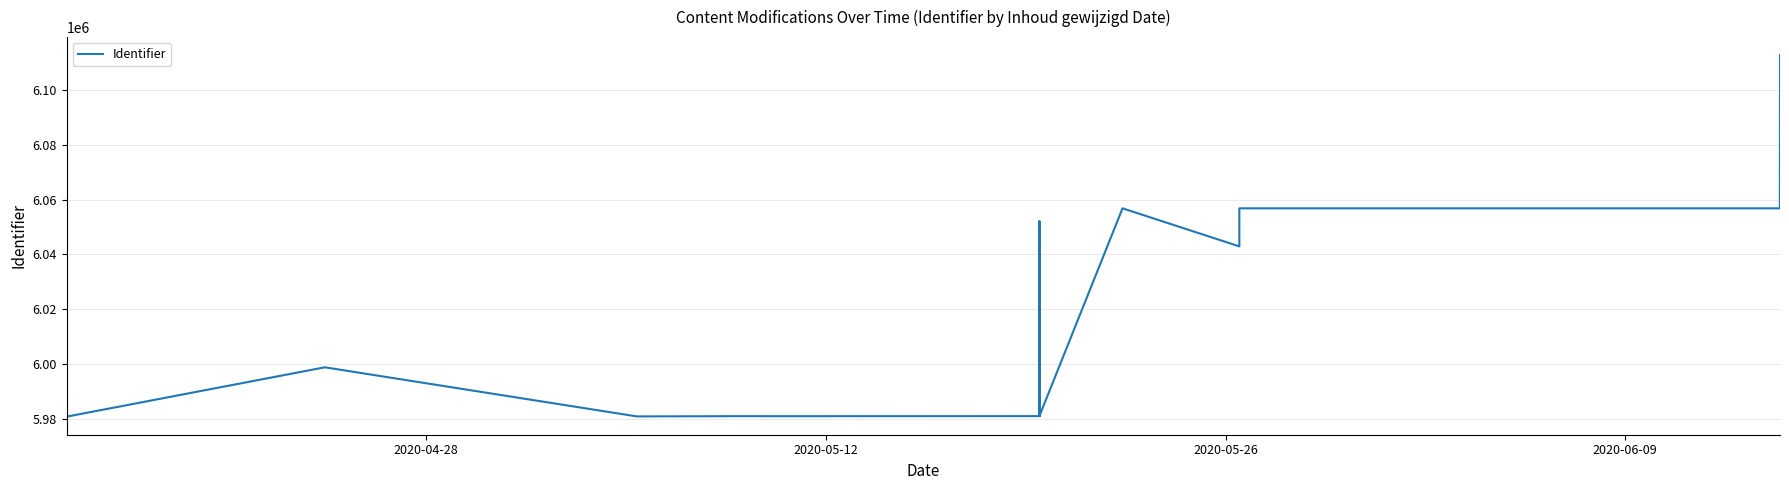

How many distinct data groups are displayed?

1